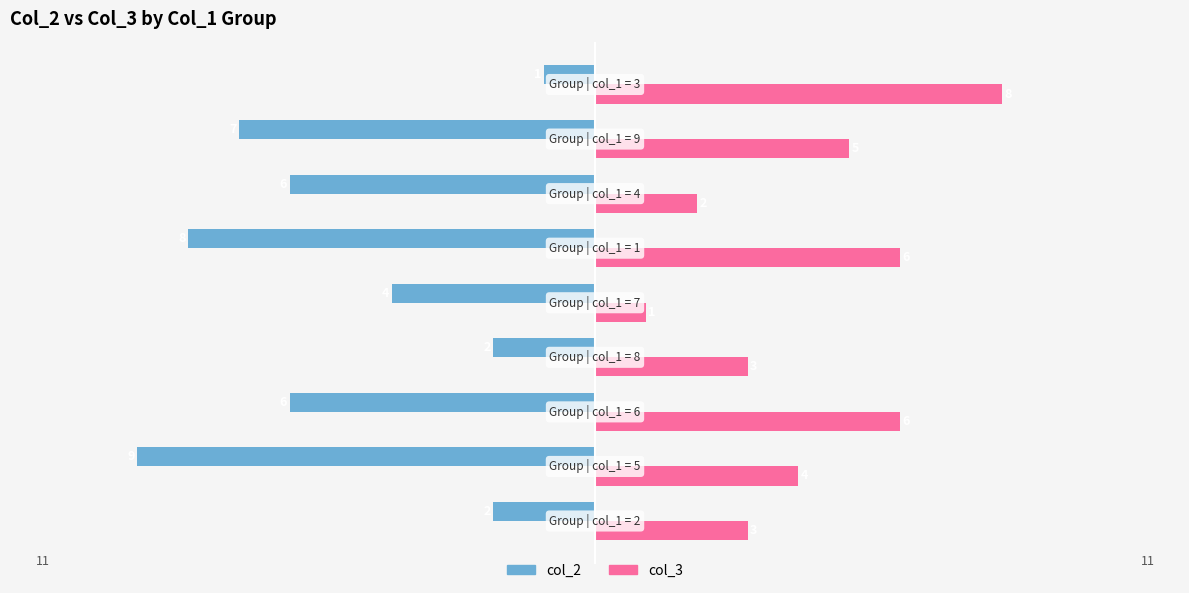

What is the average value of the col_2 series?

-5